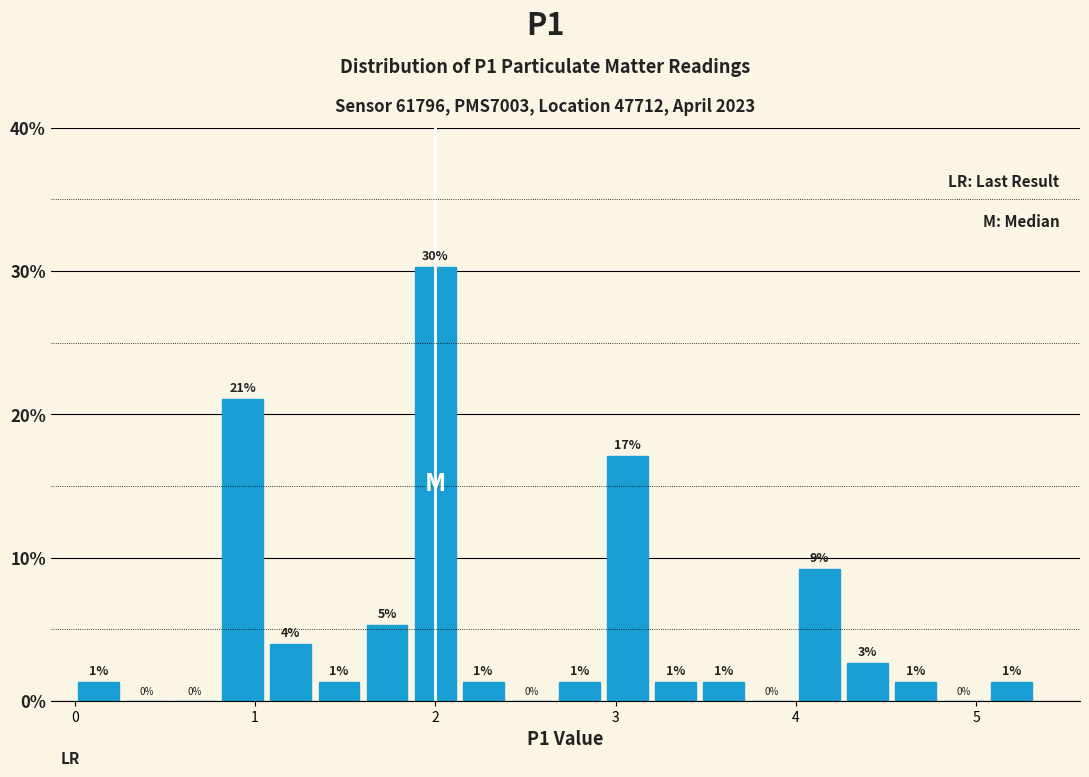

Around what value on the x-axis is the tallest bar? Give the approximate position of its centre, as read against the axis.

2.0